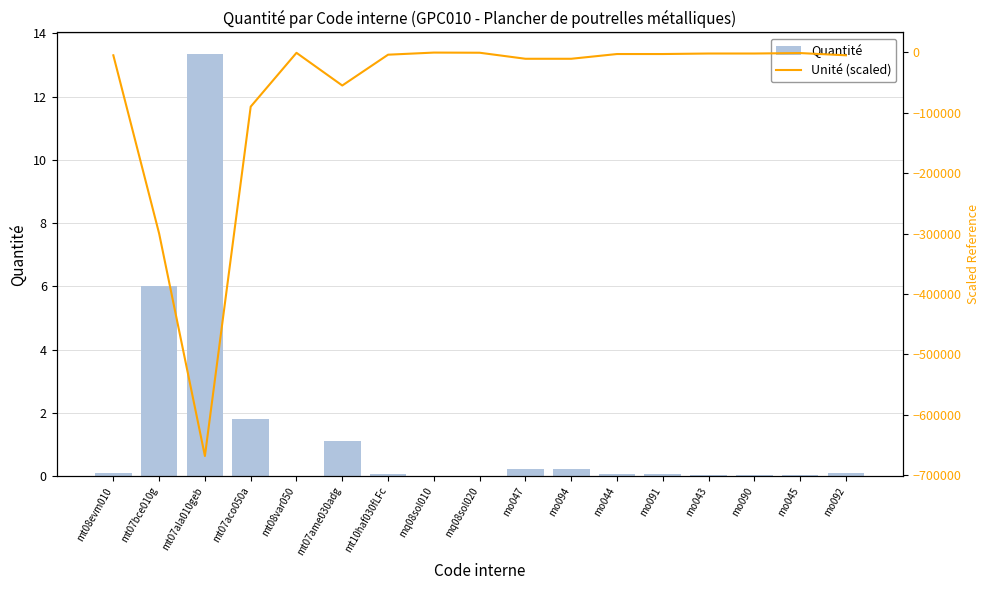

Which category has the highest value in the Quantité series?

mt07ala010geb